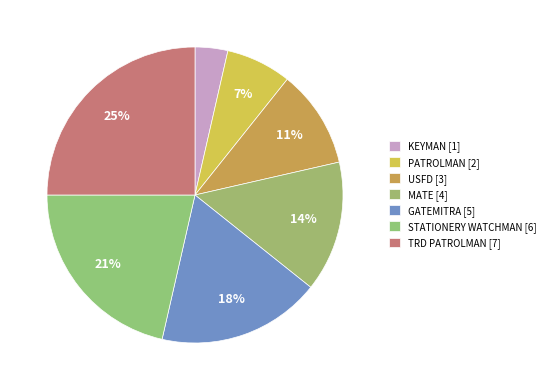

How many slices are in this pie chart?

7